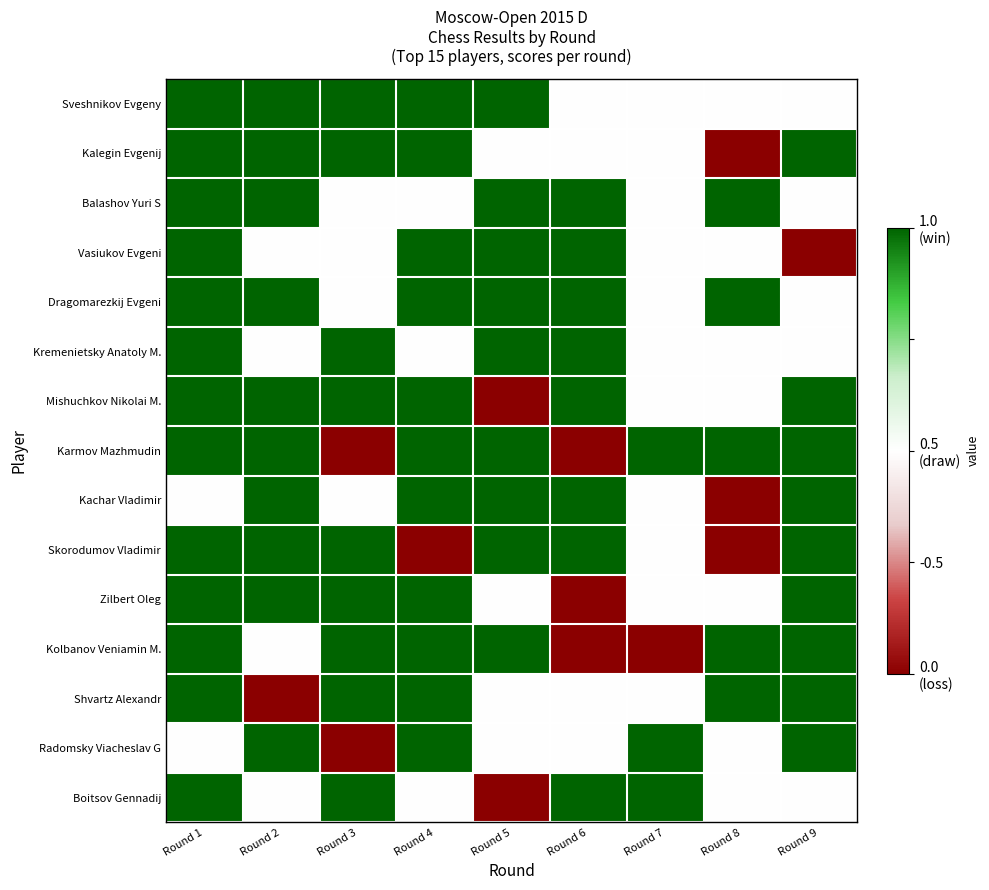

Reading left to right, transcribe all the data shown in this chart.

Sveshnikov Evgeny: Round 1=1	Round 2=1	Round 3=1	Round 4=1	Round 5=1	Round 6=0	Round 7=0	Round 8=0	Round 9=0
Kalegin Evgenij: Round 1=1	Round 2=1	Round 3=1	Round 4=1	Round 5=0	Round 6=0	Round 7=0	Round 8=-1	Round 9=1
Balashov Yuri S: Round 1=1	Round 2=1	Round 3=0	Round 4=0	Round 5=1	Round 6=1	Round 7=0	Round 8=1	Round 9=0
Vasiukov Evgeni: Round 1=1	Round 2=0	Round 3=0	Round 4=1	Round 5=1	Round 6=1	Round 7=0	Round 8=0	Round 9=-1
Dragomarezkij Evgeni: Round 1=1	Round 2=1	Round 3=0	Round 4=1	Round 5=1	Round 6=1	Round 7=0	Round 8=1	Round 9=0
Kremenietsky Anatoly M.: Round 1=1	Round 2=0	Round 3=1	Round 4=0	Round 5=1	Round 6=1	Round 7=0	Round 8=0	Round 9=0
Mishuchkov Nikolai M.: Round 1=1	Round 2=1	Round 3=1	Round 4=1	Round 5=-1	Round 6=1	Round 7=0	Round 8=0	Round 9=1
Karmov Mazhmudin: Round 1=1	Round 2=1	Round 3=-1	Round 4=1	Round 5=1	Round 6=-1	Round 7=1	Round 8=1	Round 9=1
Kachar Vladimir: Round 1=0	Round 2=1	Round 3=0	Round 4=1	Round 5=1	Round 6=1	Round 7=0	Round 8=-1	Round 9=1
Skorodumov Vladimir: Round 1=1	Round 2=1	Round 3=1	Round 4=-1	Round 5=1	Round 6=1	Round 7=0	Round 8=-1	Round 9=1
Zilbert Oleg: Round 1=1	Round 2=1	Round 3=1	Round 4=1	Round 5=0	Round 6=-1	Round 7=0	Round 8=0	Round 9=1
Kolbanov Veniamin M.: Round 1=1	Round 2=0	Round 3=1	Round 4=1	Round 5=1	Round 6=-1	Round 7=-1	Round 8=1	Round 9=1
Shvartz Alexandr: Round 1=1	Round 2=-1	Round 3=1	Round 4=1	Round 5=0	Round 6=0	Round 7=0	Round 8=1	Round 9=1
Radomsky Viacheslav G: Round 1=0	Round 2=1	Round 3=-1	Round 4=1	Round 5=0	Round 6=0	Round 7=1	Round 8=0	Round 9=1
Boitsov Gennadij: Round 1=1	Round 2=0	Round 3=1	Round 4=0	Round 5=-1	Round 6=1	Round 7=1	Round 8=0	Round 9=0